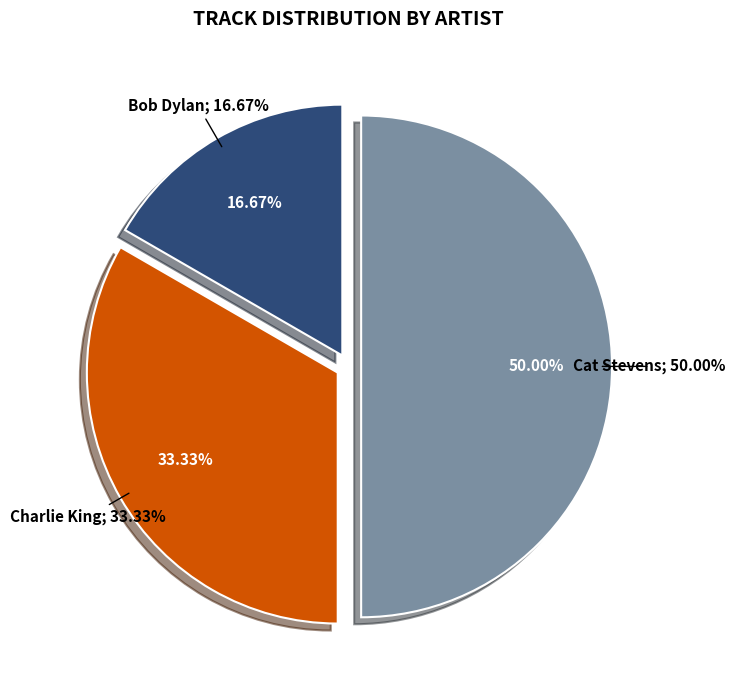

Count the number of slices in the pie.

3